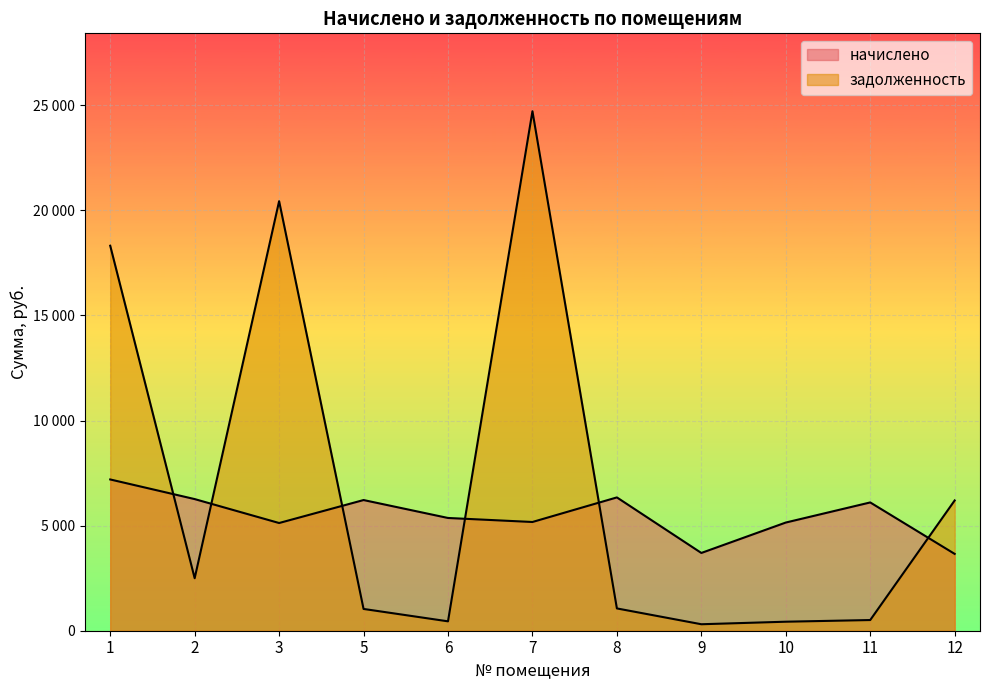

At which category is the sum across all series the highest?

7